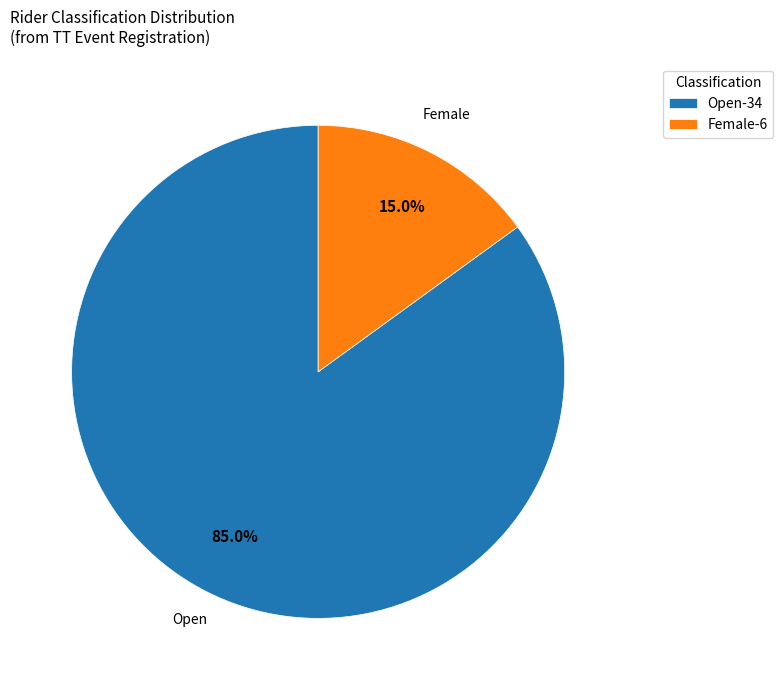

Is it true that Open is 75% of the pie?

False